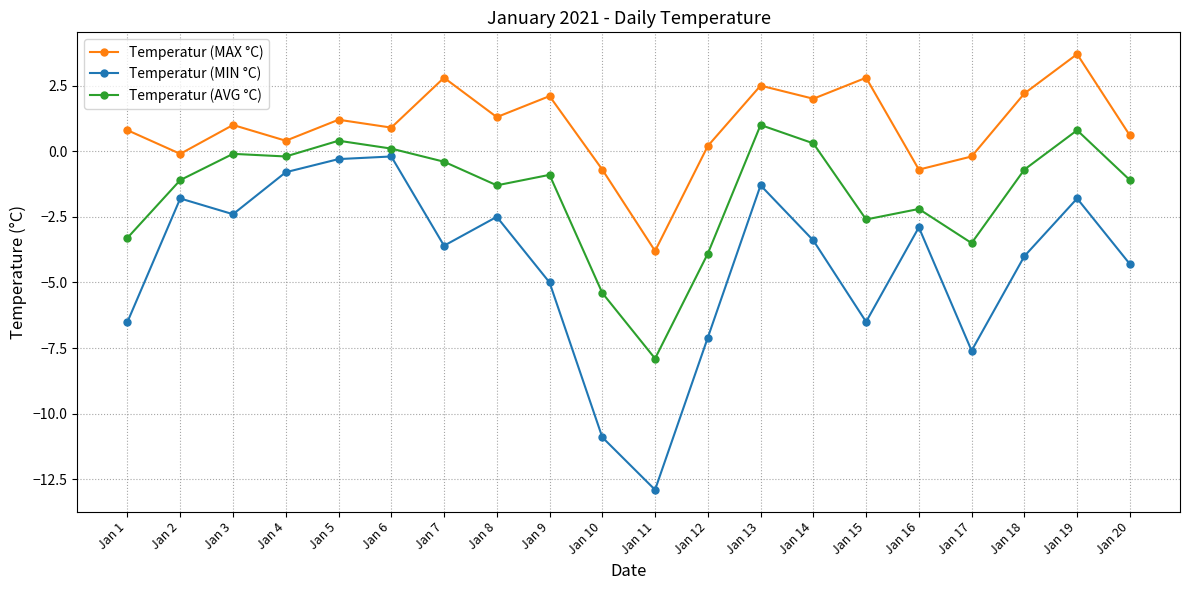

At which label does Temperatur (MAX °C) reach its peak?

Jan 19